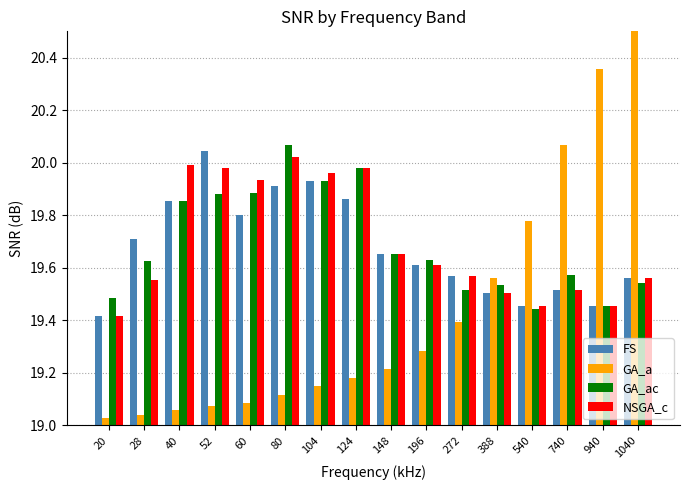

Which series has the largest range (max minus min)?

GA_a